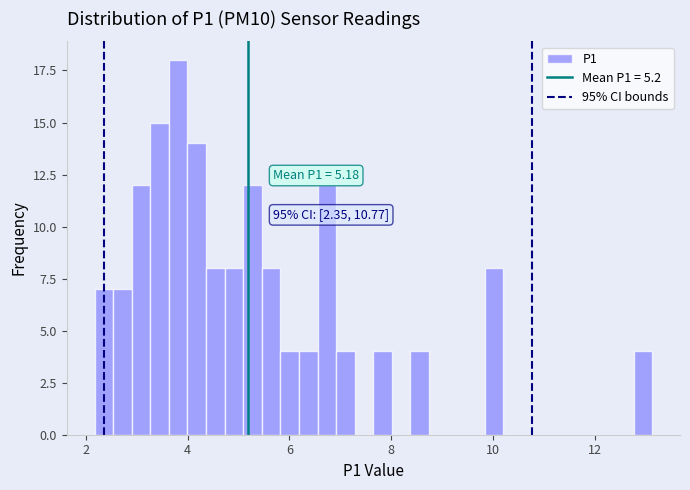

Read against the x-axis, roughly where is the centre of the tallest bar?

3.8